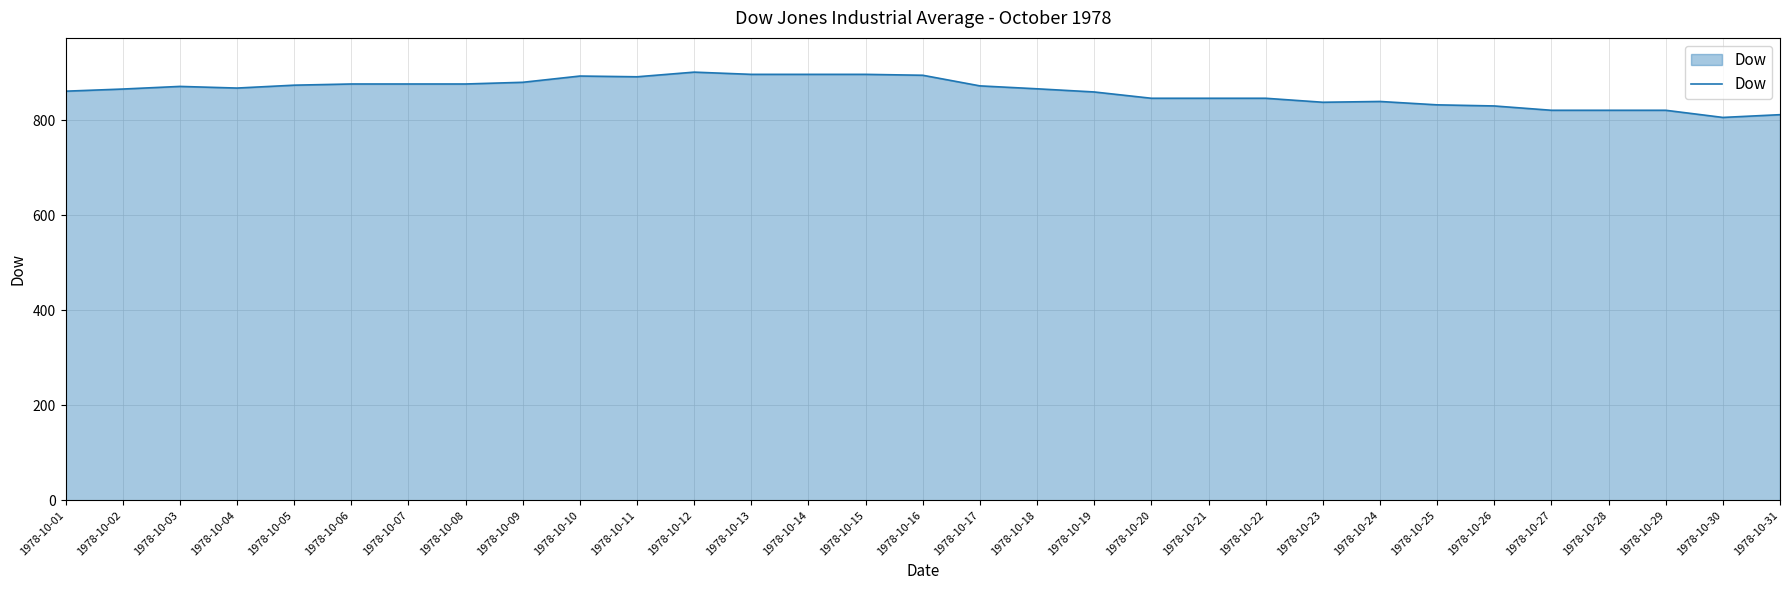

The value at 1978-10-11 is 891.6. True or false?

True